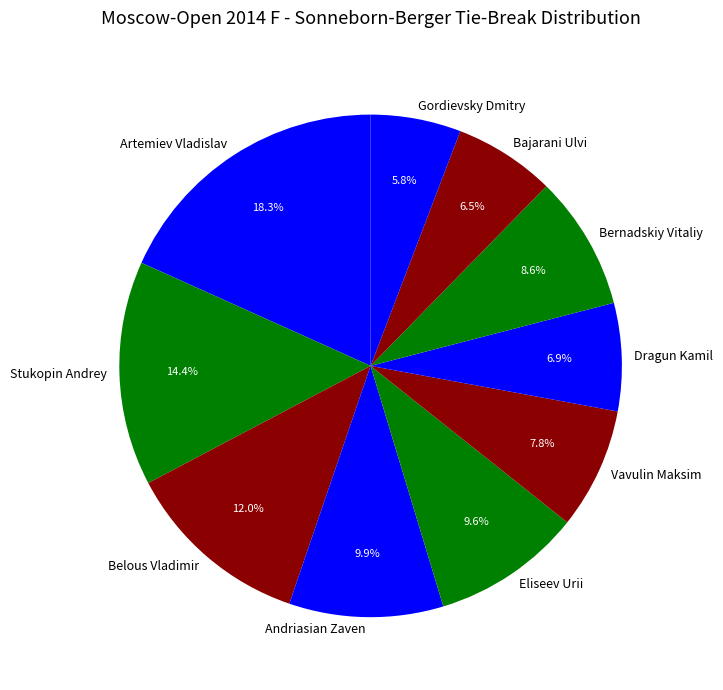

To the nearest percent, what is the difference between the Belous Vladimir and Vavulin Maksim slice percentages?

4%